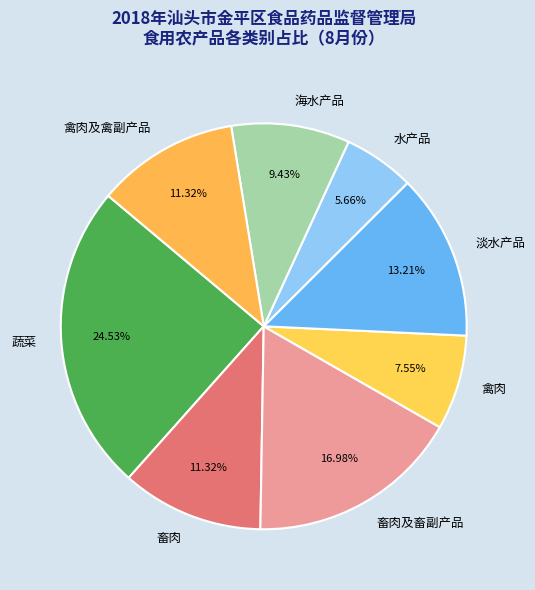

What is the ratio of the value at 畜肉及畜副产品 to the value at 畜肉?

1.5